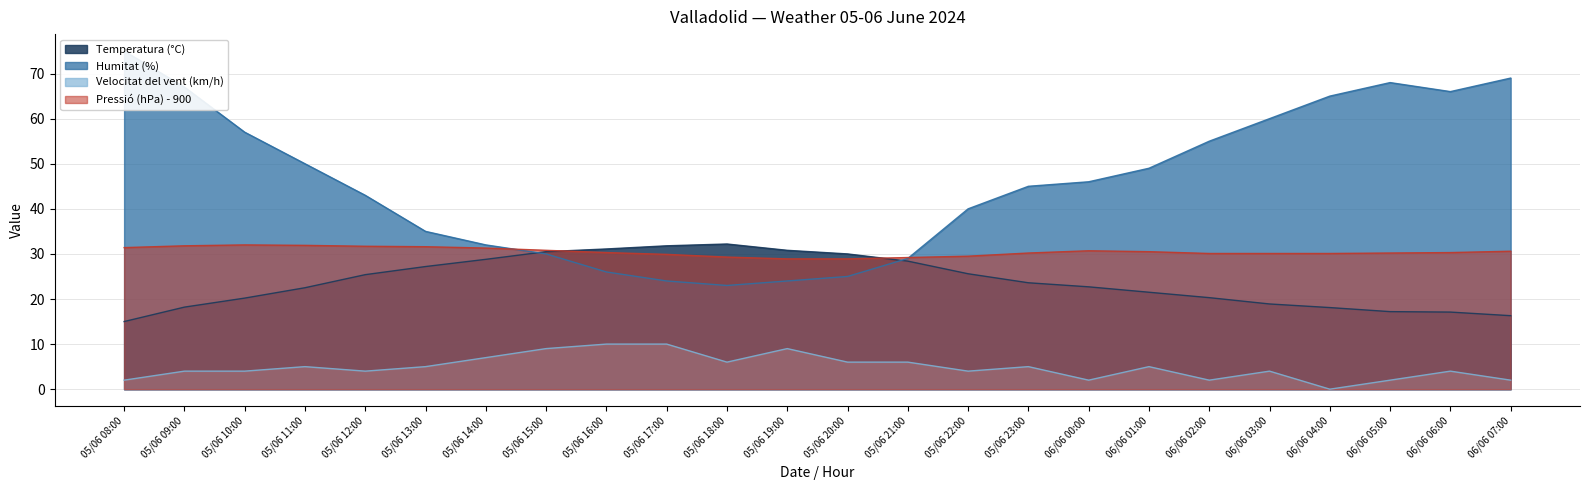

What is the difference between the maximum and second lowest values in the Velocitat del vent (km/h) series?

8.0